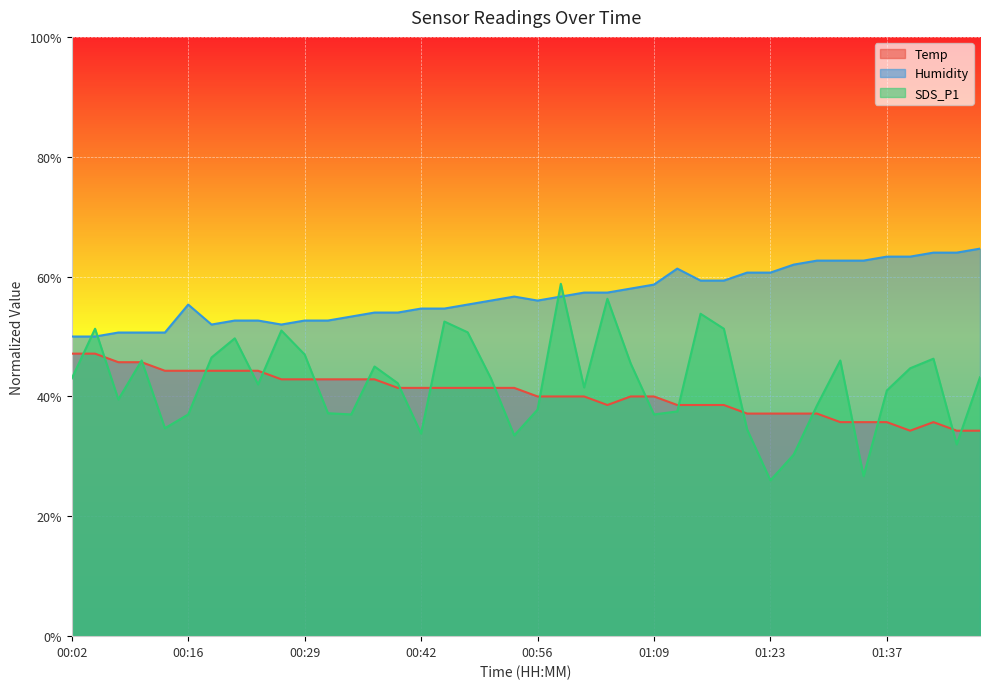

What is the label of the 27th point from the right?

00:37